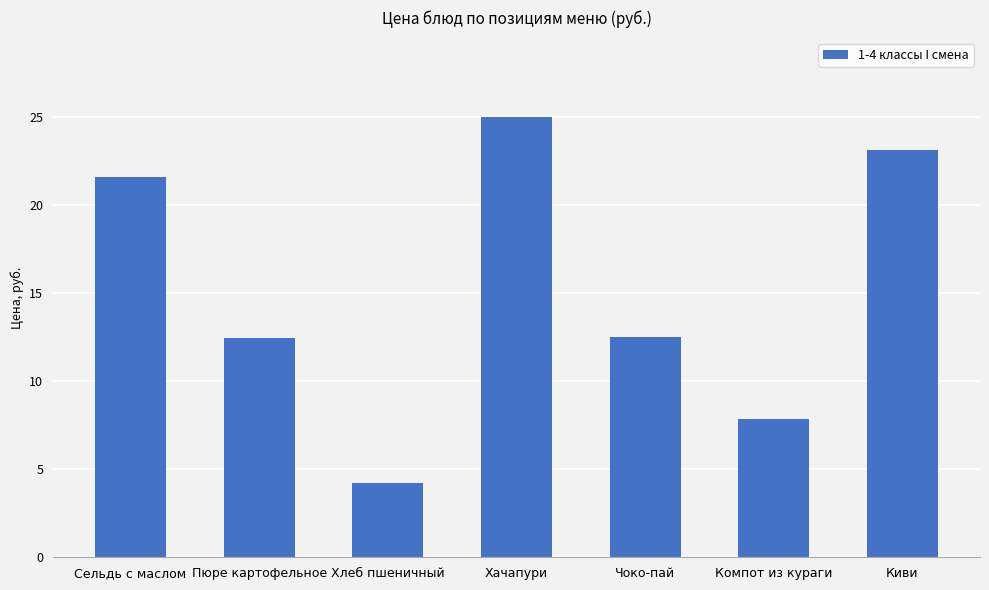

Approximately how many times larger is the value at Хачапури compared to Компот из кураги?

3.2